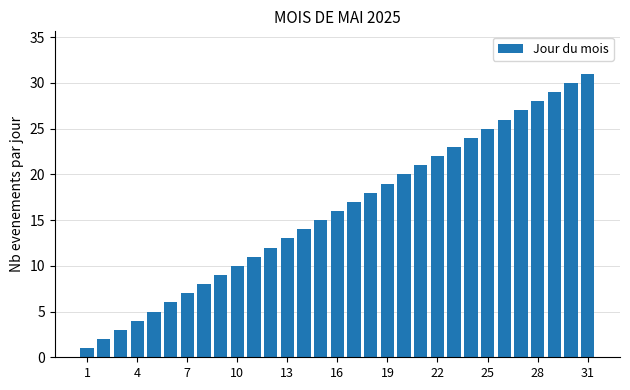

What is the difference between the second highest and minimum values?

29